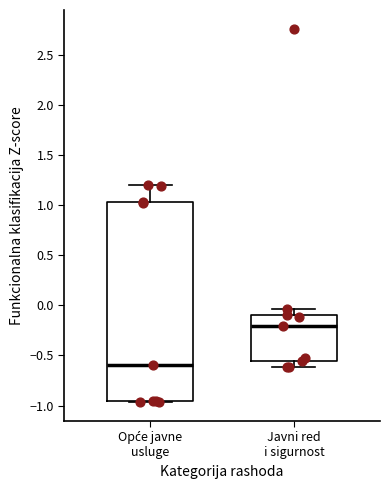

Reading left to right, read every box against the y-axis: the position of its median line, the range the box covers, and the ends of its whiskers. The values are not printed on the chart, so give them approximately, as read against the axis.

Opće javne usluge: median -0.60, box -0.95 to 1.05, whiskers -0.95 (just below the box's lower edge) to 1.20
Javni red i sigurnost: median -0.20, box -0.55 to -0.10, whiskers -0.60 to -0.05